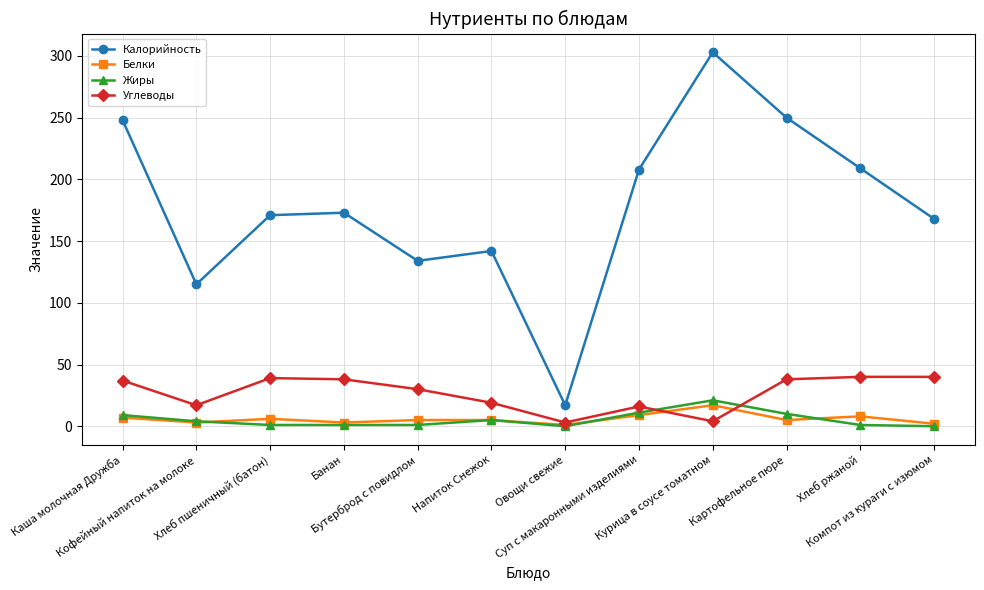

At which label does Калорийность first exceed 173?

Каша молочная Дружба